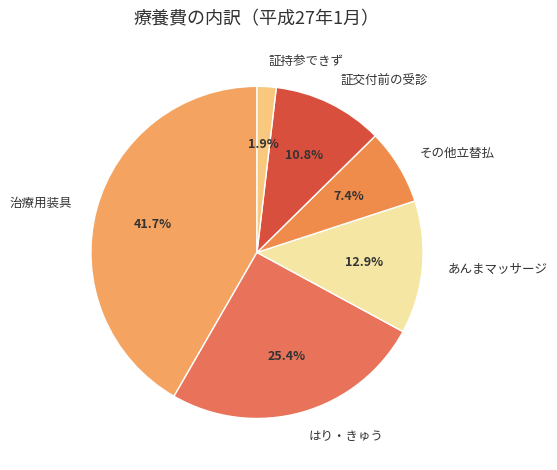

What is the largest slice in the pie chart?

治療用装具